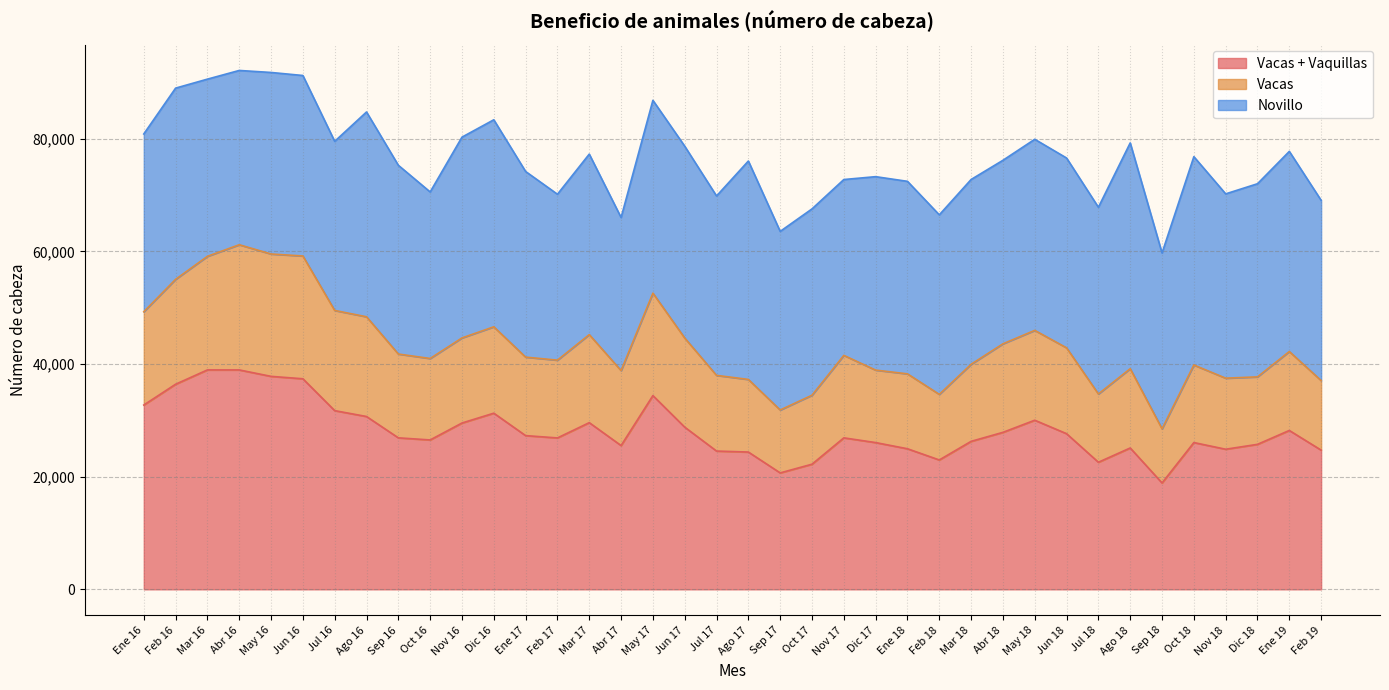

What are all the series names shown in the legend?

Vacas + Vaquillas, Vacas, Novillo